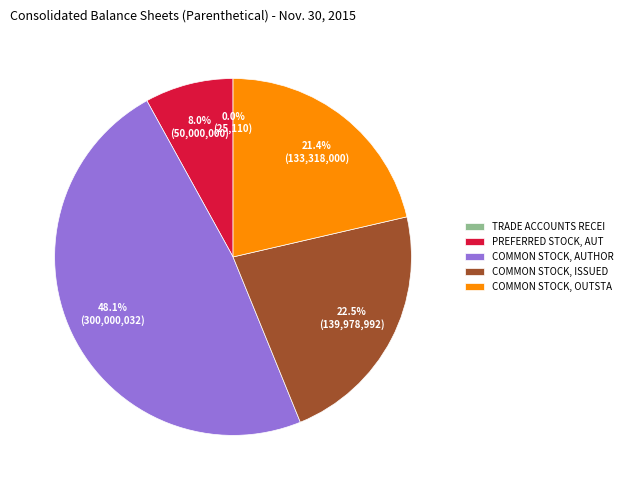

Is there a majority slice in this chart?

No